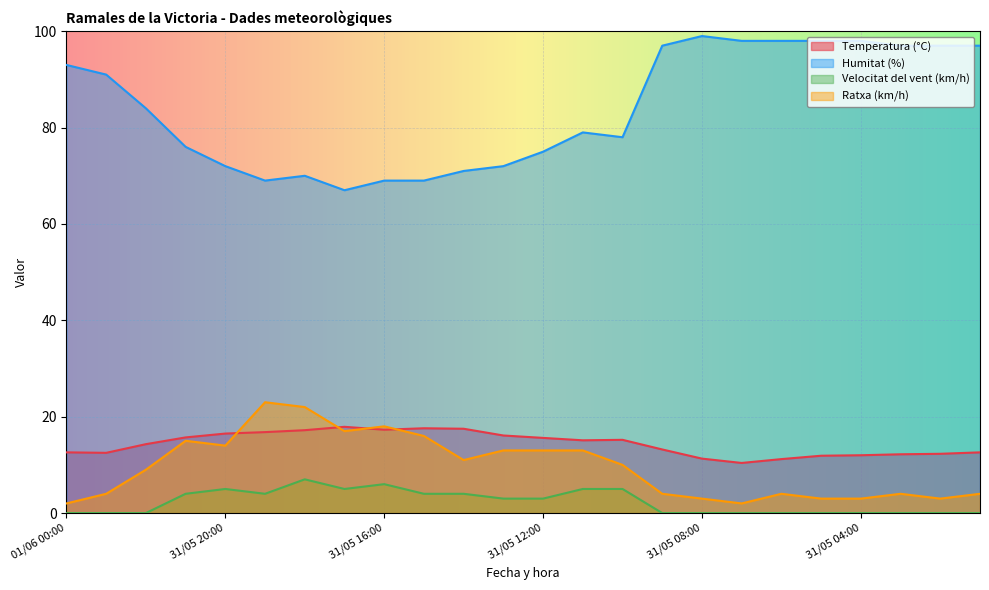

Is the value of Velocitat del vent (km/h) at 31/05 18:00 greater than the value of Ratxa (km/h) at 01/06 00:00?

Yes